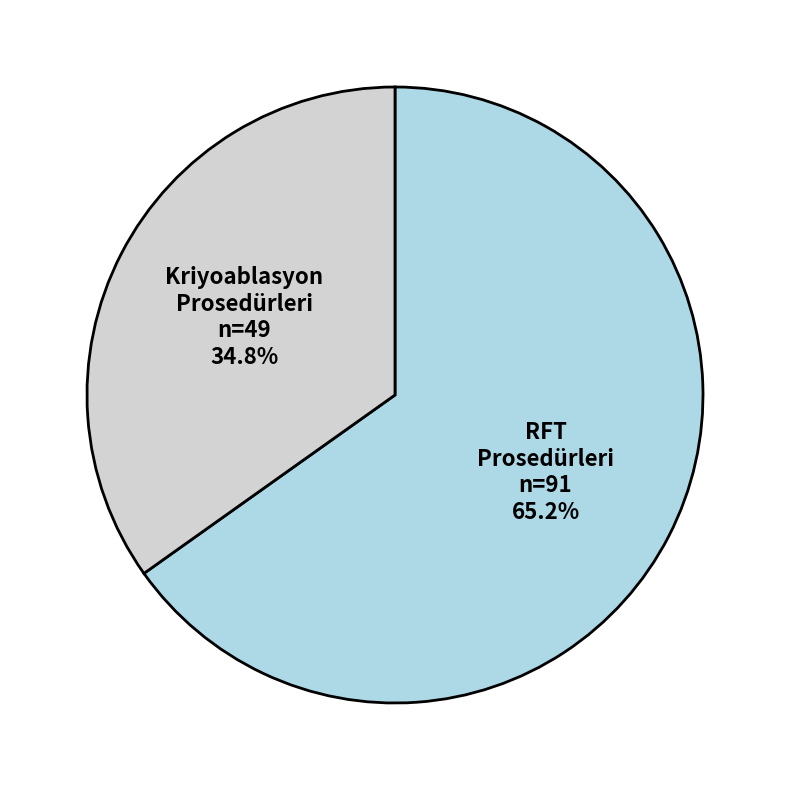

Is there any slice that represents more than half of the pie?

Yes